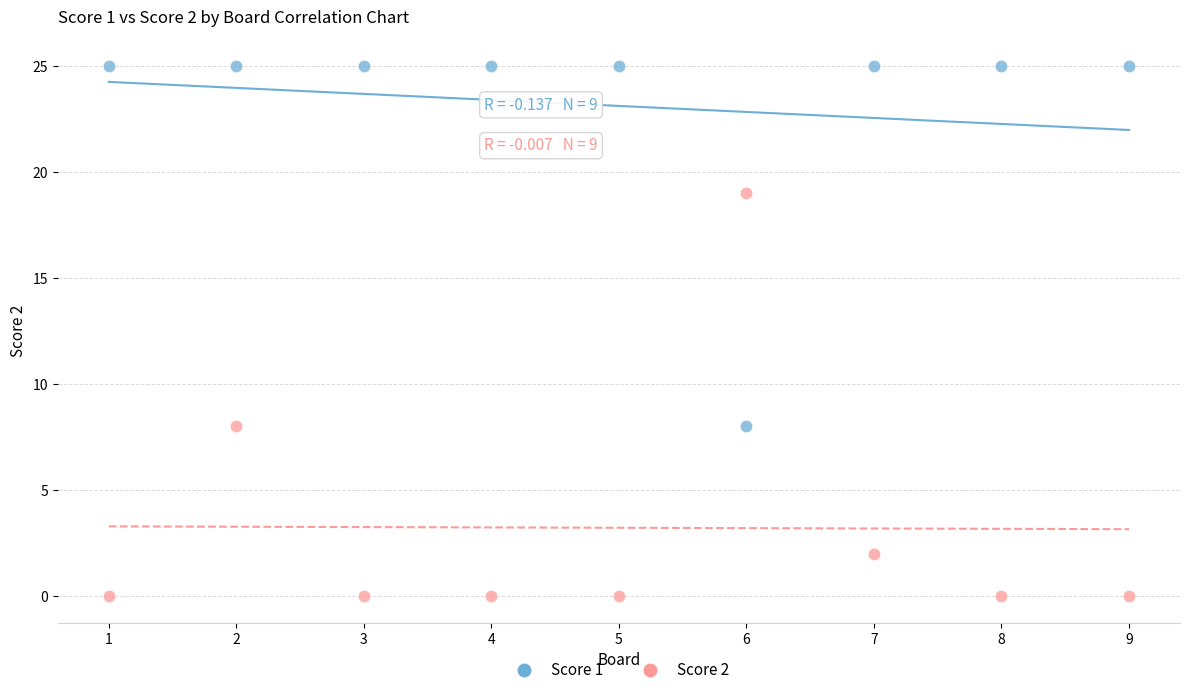

Which series has the widest spread of Y values?

Score 2